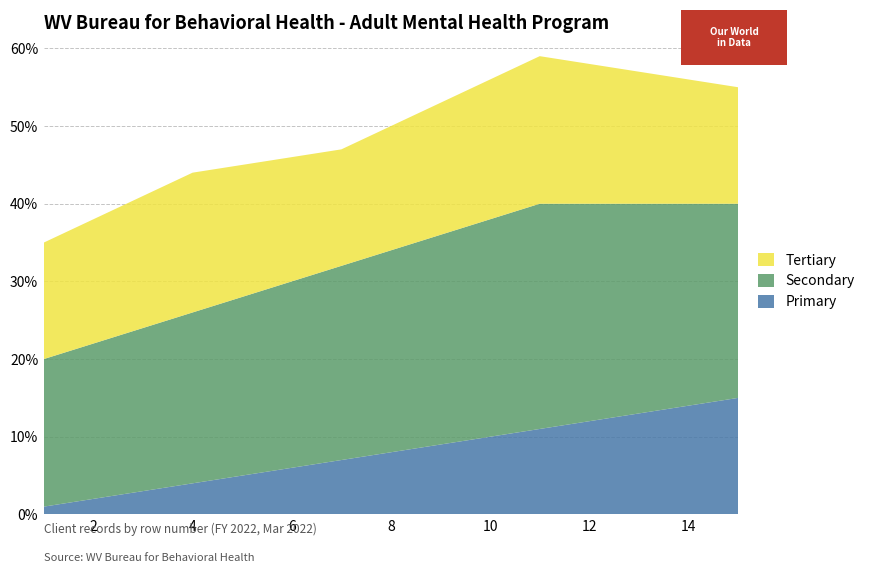

Reading right to left, transcribe all the data shown in this chart.

Primary: 15	14	13	12	11	10	9	8	7	6	5	4	3	2	1
Secondary: 25	26	27	28	29	28	27	26	25	24	23	22	21	20	19
Tertiary: 15	16	17	18	19	18	17	16	15	16	17	18	17	16	15